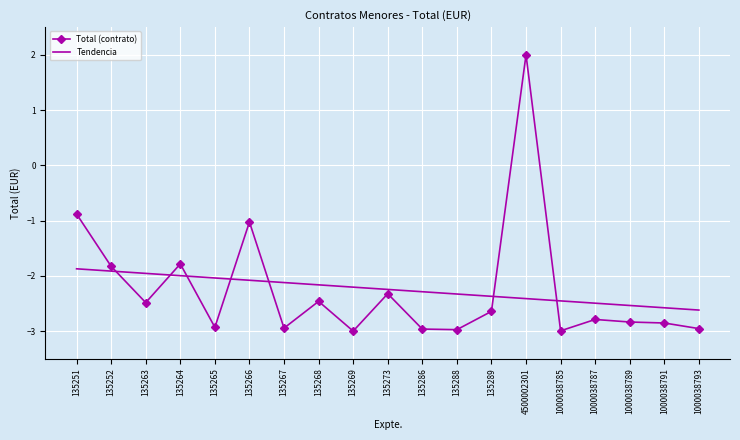

What is the difference between the maximum and minimum values in the Total (contrato) series?

5.0